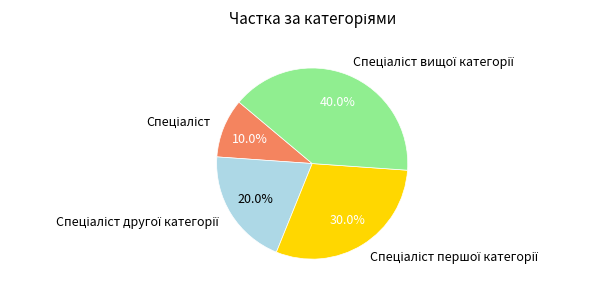

Does any single category account for the majority?

No